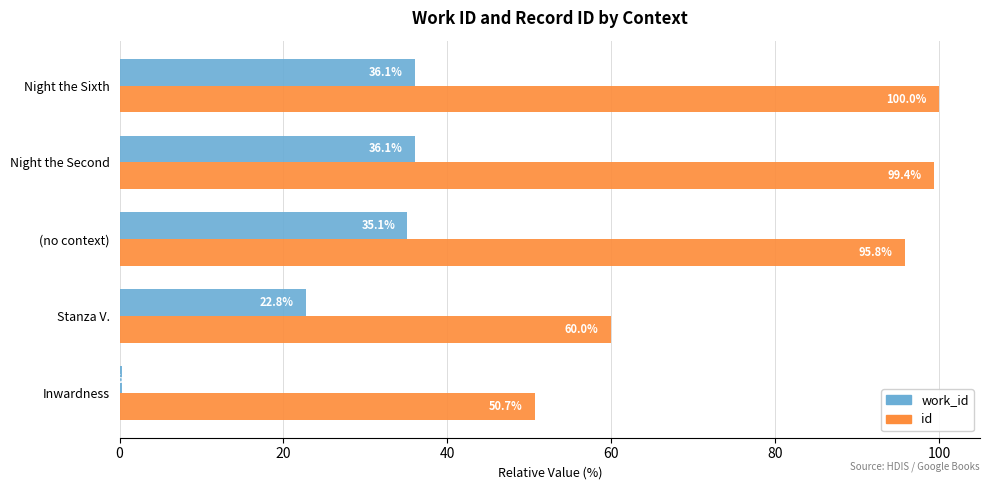

What is the greatest value displayed?

100.0